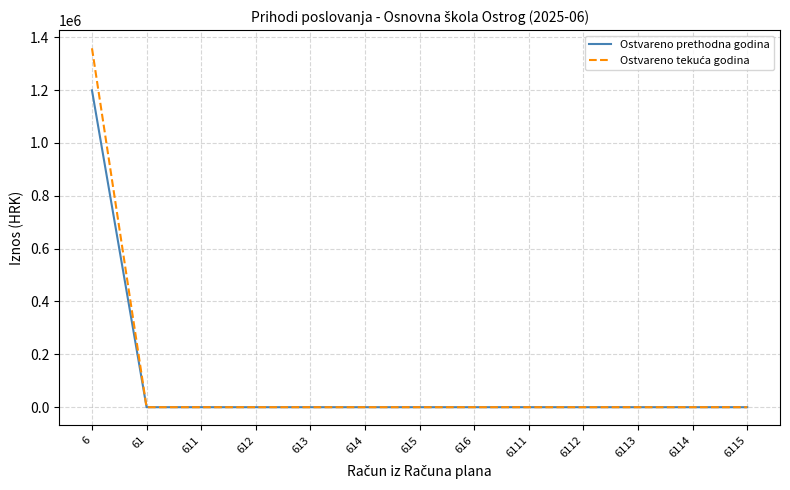

The value of Ostvareno prethodna godina at 615 is -673346.2. True or false?

False